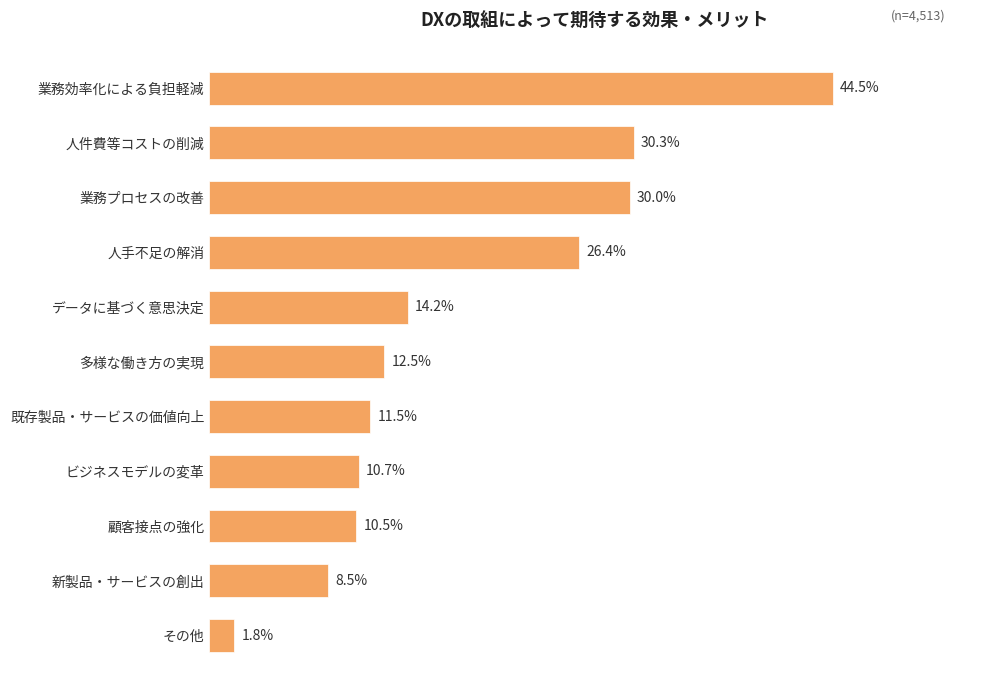

Does the chart contain any negative values?

No